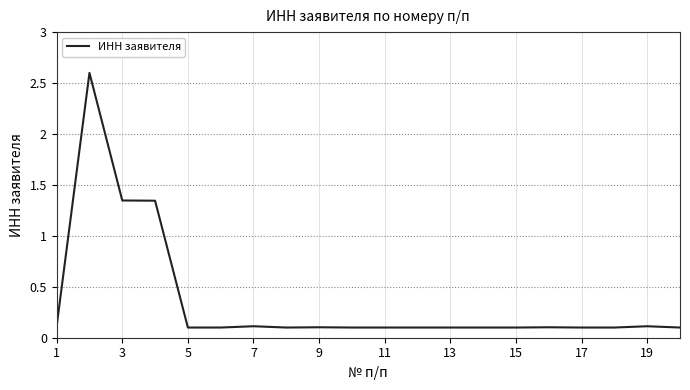

What is the difference between the maximum and minimum values?

2.5